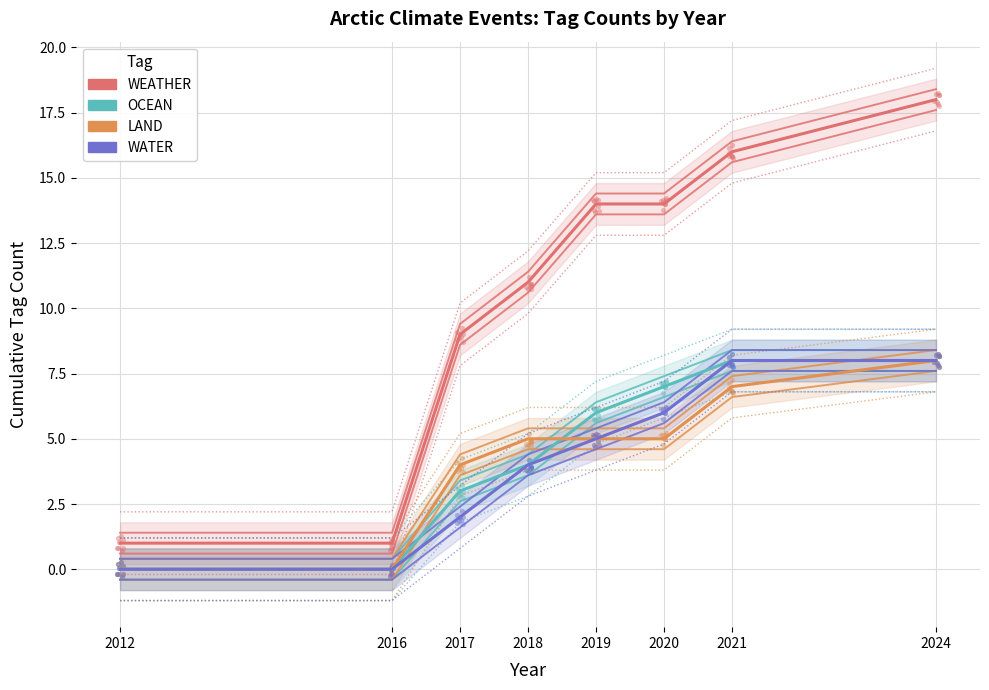

At which category is the sum across all series the highest?

2024